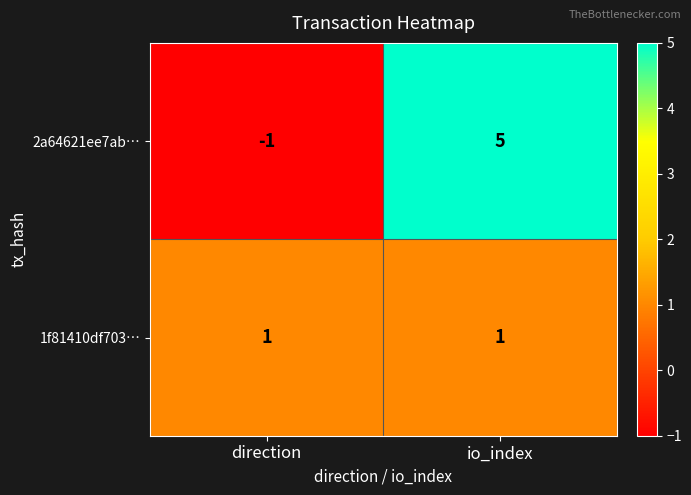

What is the sum of the 2a64621ee7ab… values at direction and io_index?

4